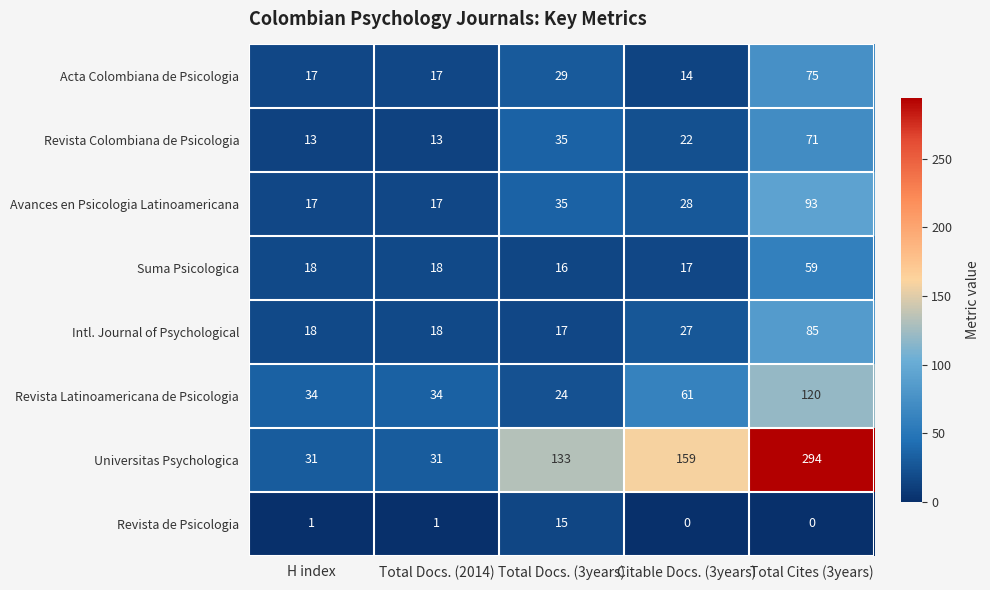

At how many categories does at least one series exceed 24?

5